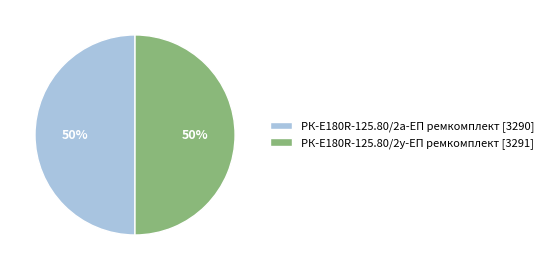

Is it true that РК-E180R-125.80/2а-ЕП ремкомплект [3290] is 50% of the pie?

True